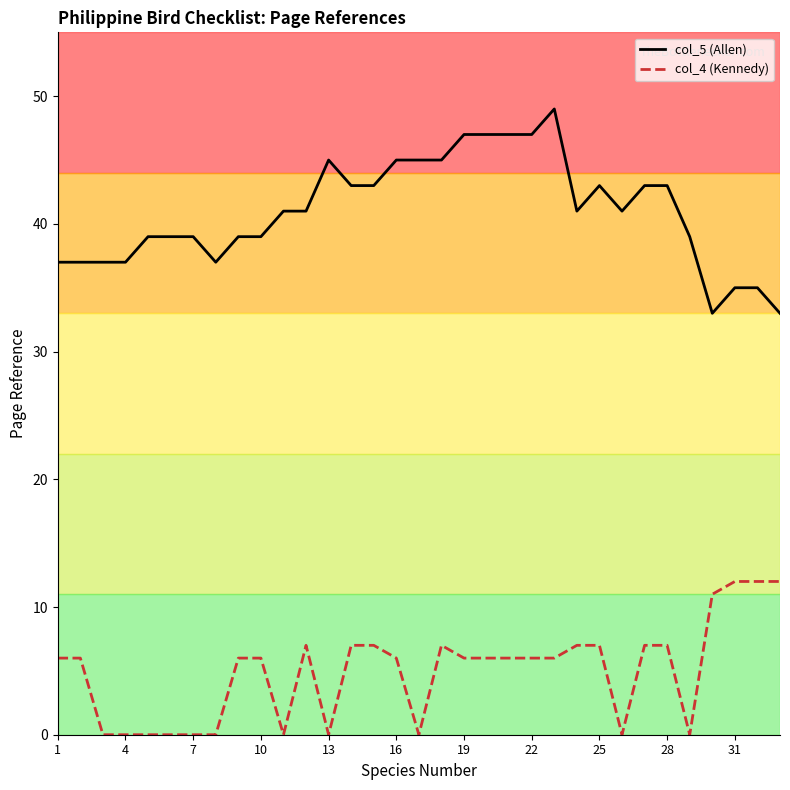

Which series has the largest total across all categories?

col_5 (Allen)